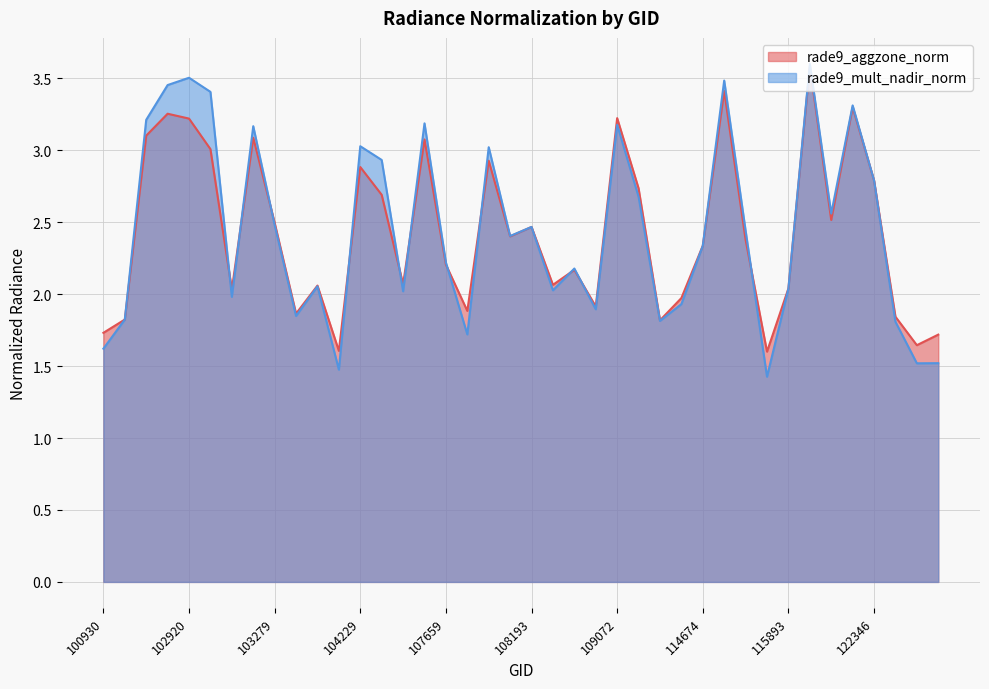

Reading left to right, what are all the values shown in this chart?

rade9_aggzone_norm: 1.7	1.8	3.1	3.3	3.2	3.0	2.0	3.1	2.5	1.9	2.1	1.6	2.9	2.7	2.1	3.1	2.2	1.9	2.9	2.4	2.5	2.1	2.2	1.9	3.2	2.7	1.8	2.0	2.3	3.4	2.4	1.6	2.0	3.6	2.5	3.3	2.8	1.8	1.6	1.7
rade9_mult_nadir_norm: 1.6	1.8	3.2	3.5	3.5	3.4	2.0	3.2	2.5	1.8	2.1	1.5	3.0	2.9	2.0	3.2	2.2	1.7	3.0	2.4	2.5	2.0	2.2	1.9	3.2	2.7	1.8	1.9	2.3	3.5	2.4	1.4	2.0	3.6	2.6	3.3	2.8	1.8	1.5	1.5